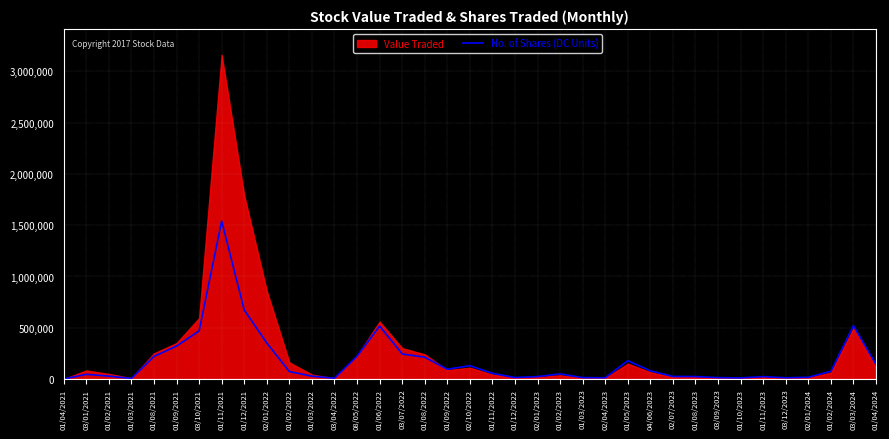

What is the smallest value displayed?

100